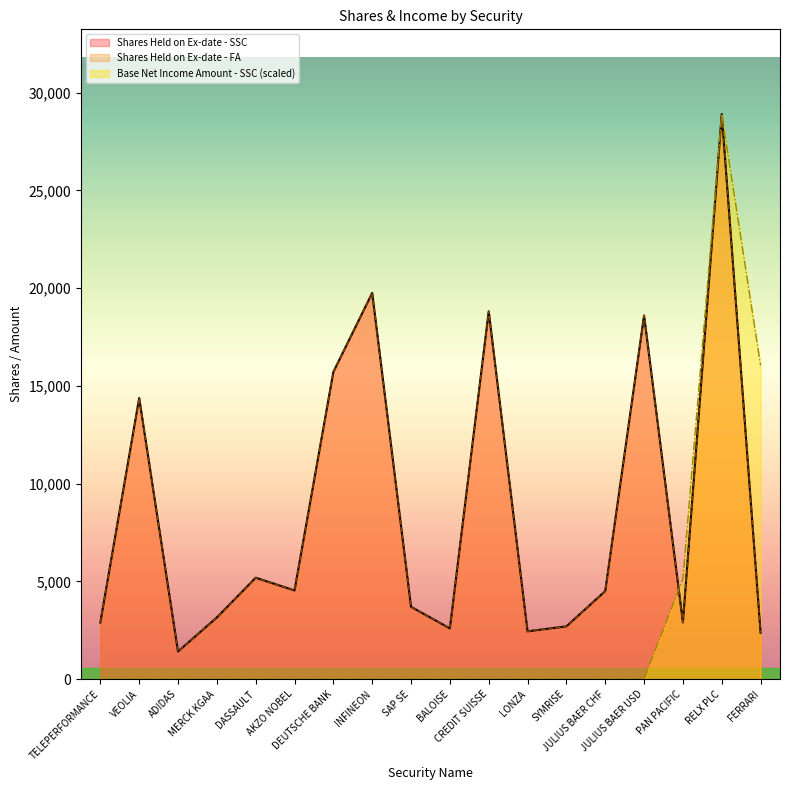

At which label does Shares Held on Ex-date - SSC reach its peak?

RELX PLC